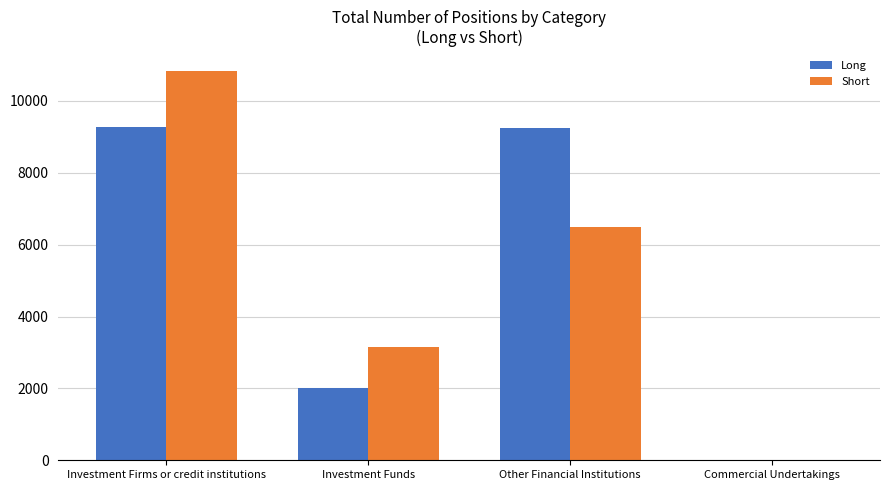

Between Investment Funds and Other Financial Institutions, which series saw the biggest shift?

Long